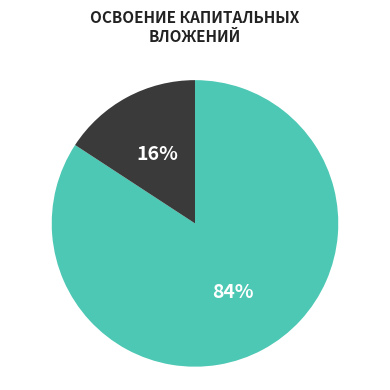

To the nearest percent, what is the average slice percentage?

50%